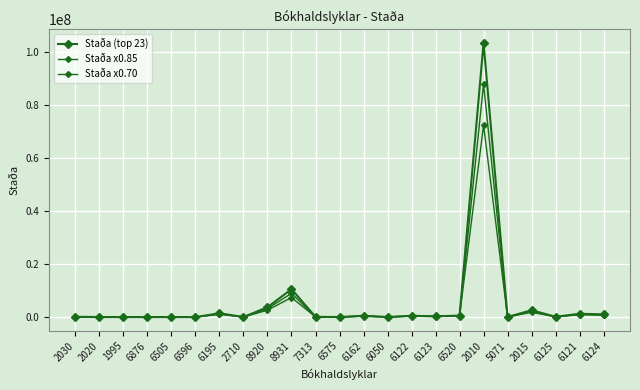

What is the label of the 15th point from the right?

8920